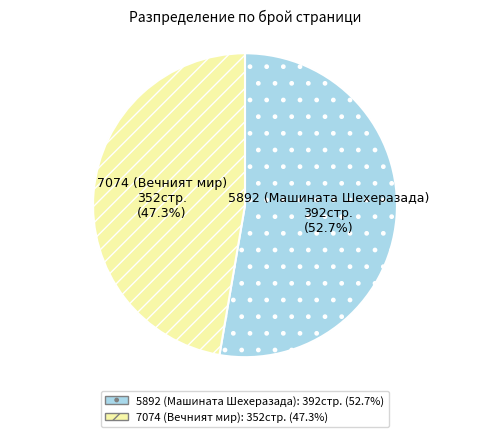

The 5892 (Машината Шехеразада) slice represents 67% of the pie. True or false?

False